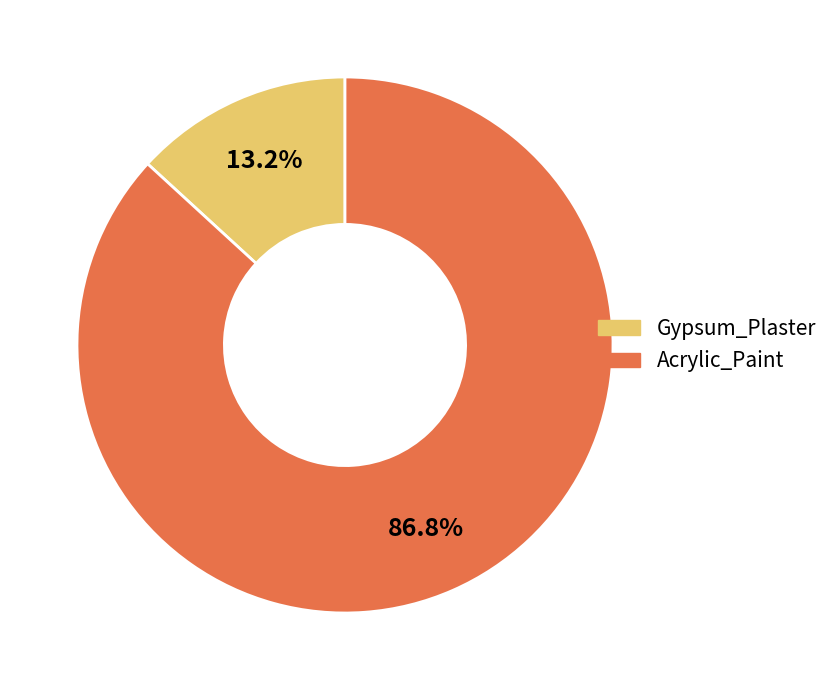

To the nearest percent, what portion does Gypsum_Plaster represent?

13%